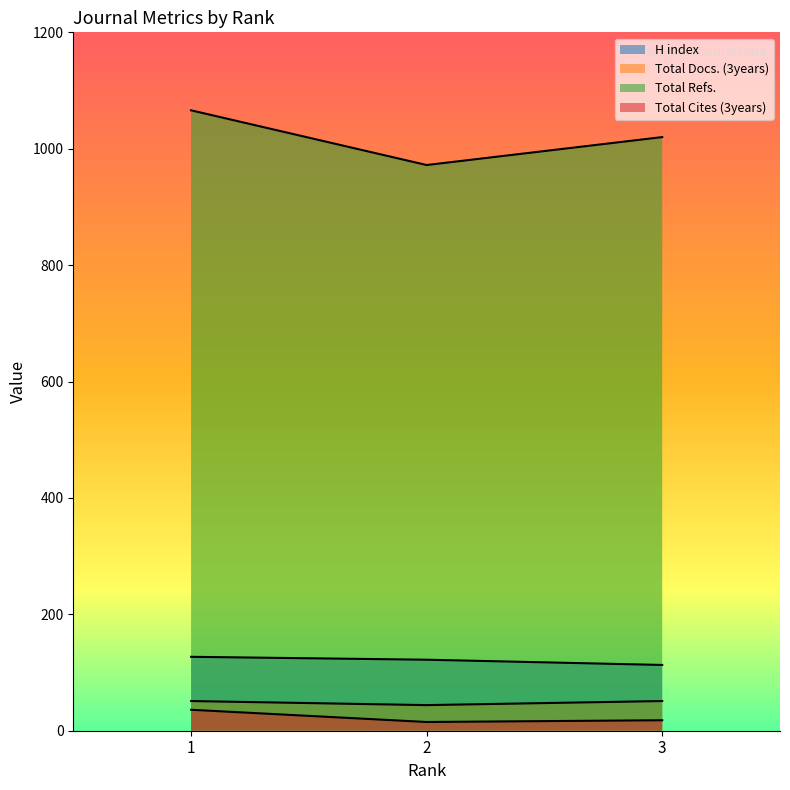

At which category is the sum across all series the highest?

1